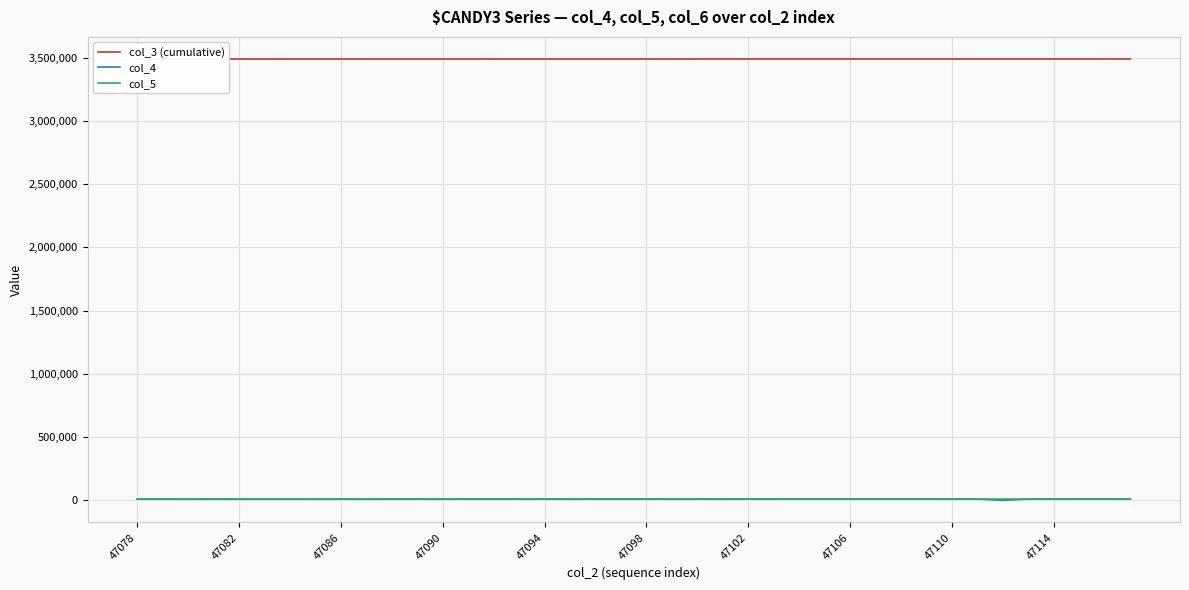

Reading left to right, list all the values displayed in this chart.

col_3 (cumulative): 3488175	3488186	3488197	3488209	3488220	3488231	3488242	3488254	3488265	3488276	3488288	3488299	3488310	3488321	3488333	3488344	3488355	3488367	3488378	3488389	3488400	3488412	3488423	3488434	3488446	3488457	3488468	3488479	3488491	3488502	3488513	3488524	3488536	3488547	3488558	3488570	3488581	3488592	3488603	3488615
col_4: 9452	9380	9346	9274	9403	9392	9451	9396	9587	9096	9544	9508	9381	9593	9668	9509	9470	9311	9602	9633	9559	9491	9556	9397	9642	9665	10513	10467	10342	10470	10454	10575	10571	10591	43	10574	10608	10551	10504	10805
col_5: 10443	10445	10495	10675	10524	10450	10486	10544	10277	10720	10560	10612	10708	10513	10453	10542	10576	10687	10451	10543	10549	10521	10580	10620	10479	10393	9714	9770	9855	9752	9772	9678	9625	9696	10417	9693	9568	9690	9697	9425